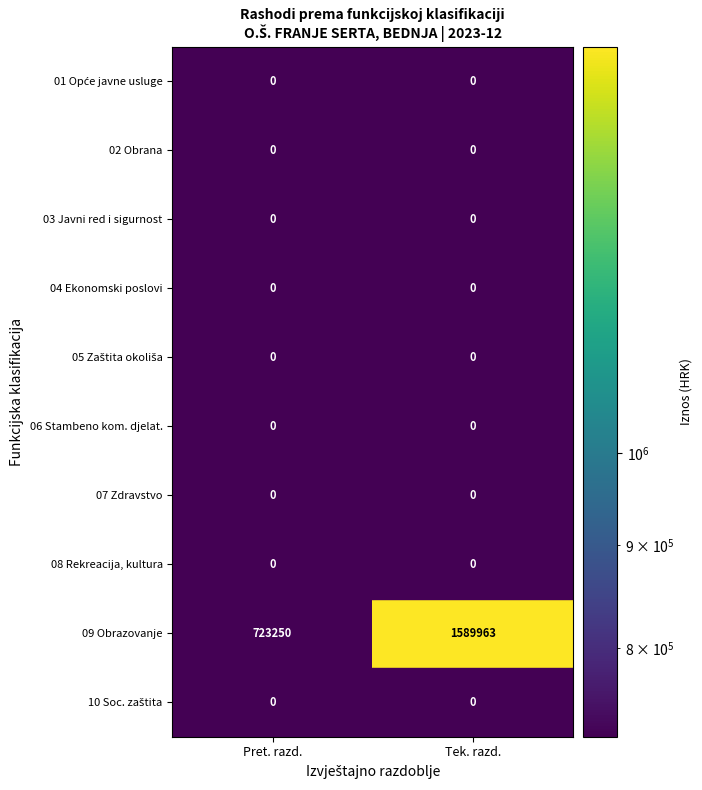

Which category has the highest value in the 09 Obrazovanje series?

Tek. razd.